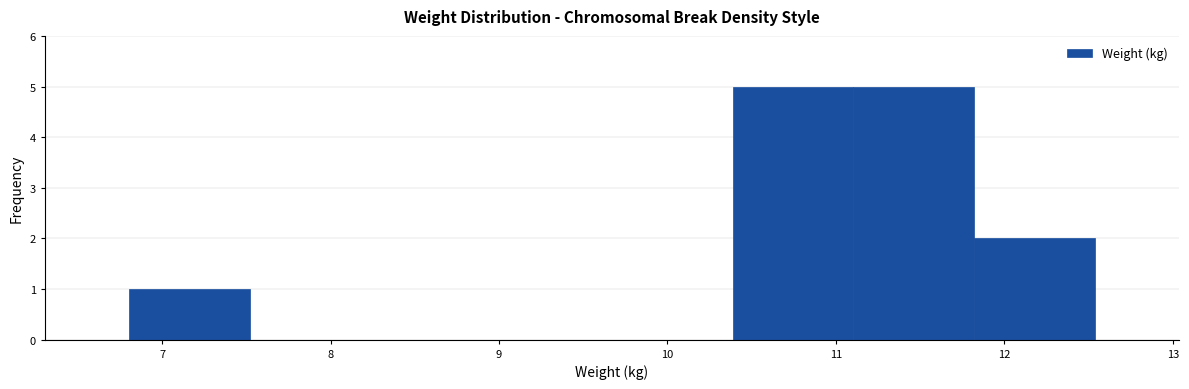

How tall is the bar that spans 11.8 to 12.5 on the x-axis? Neither the bar edges nor the heights are printed on the chart, so give them approximately, as read against the axes.

2